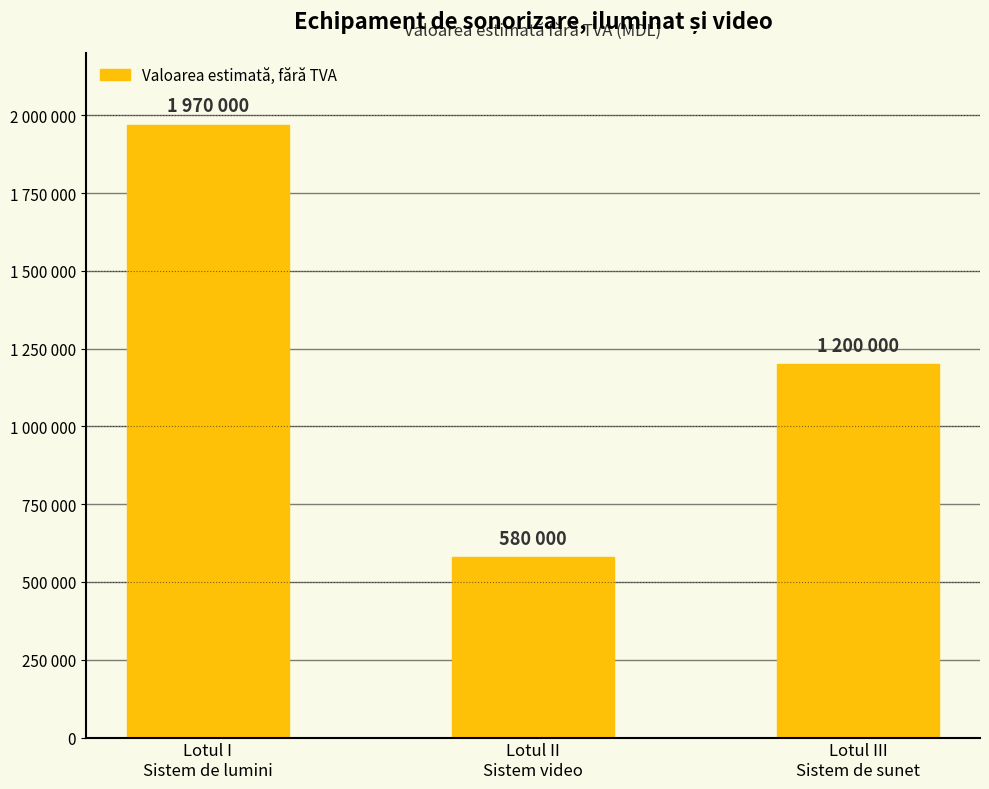

How many values are between 580000 and 1970000?

3